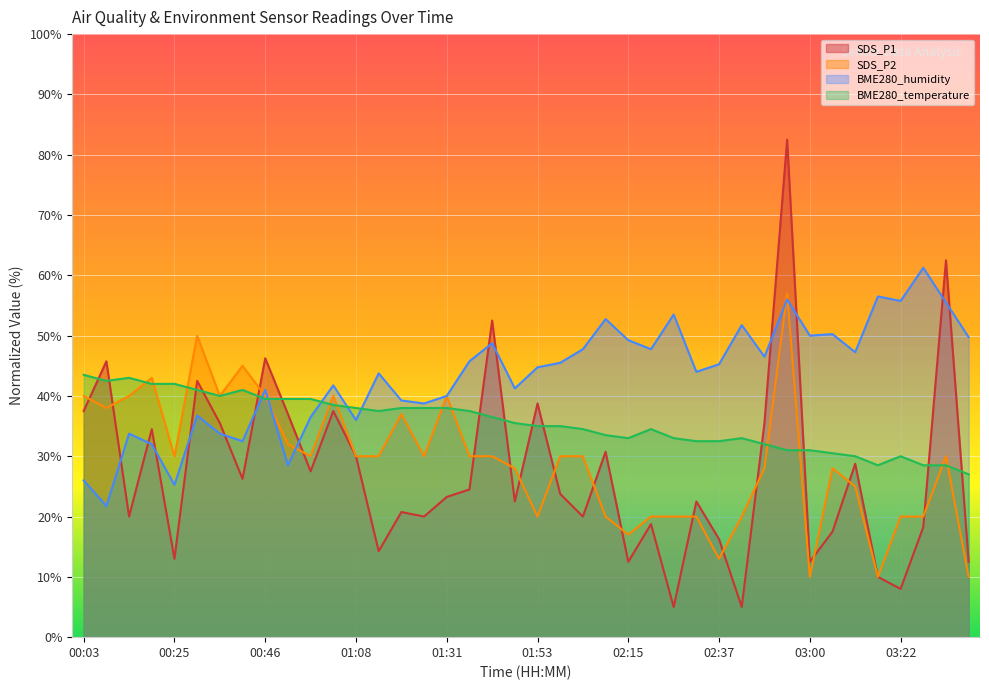

What is the difference between the highest and lowest values at 01:14?

29.5